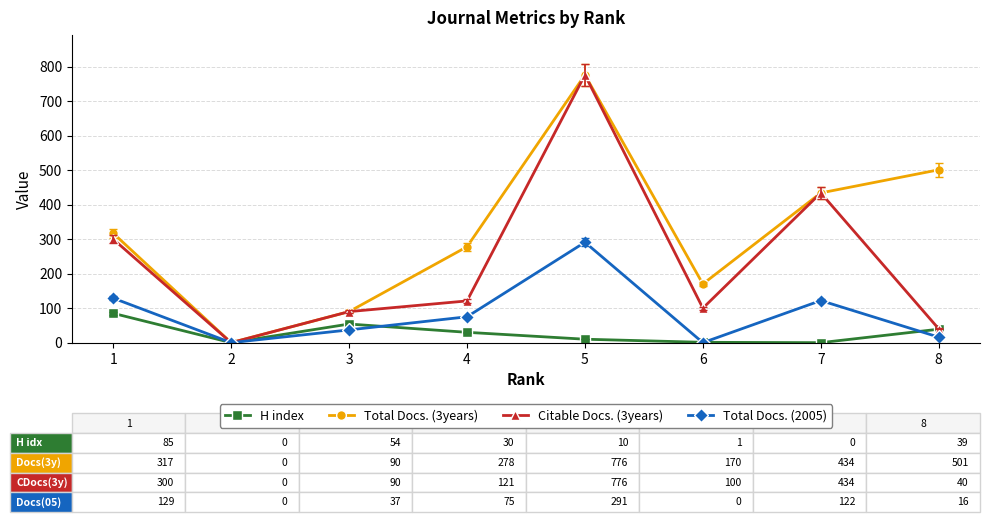

How many series are shown in this chart?

4